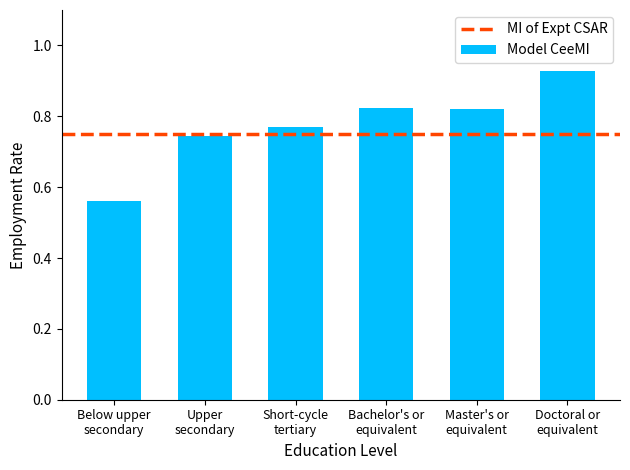

How many values are between 0 and 1?

6